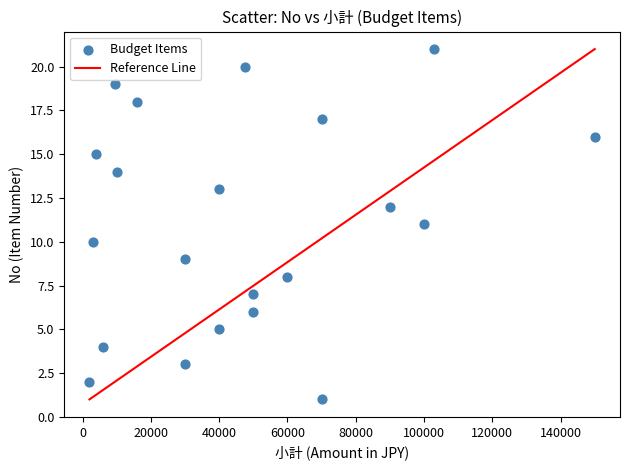

What is the range of X values (max minus min)?

148000